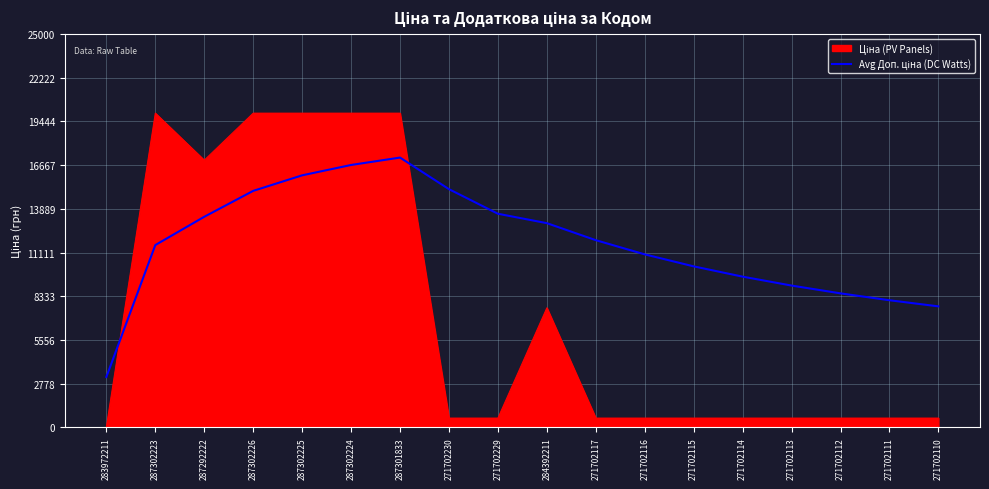

Which category has the lowest value across all series?

283972211